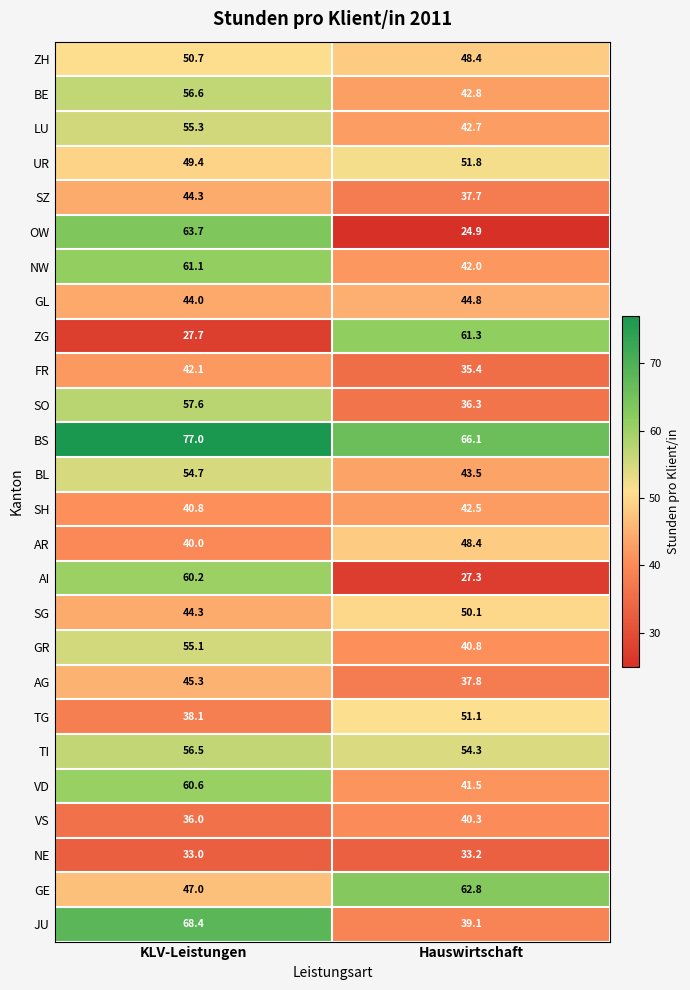

Which series has the largest range (max minus min)?

OW